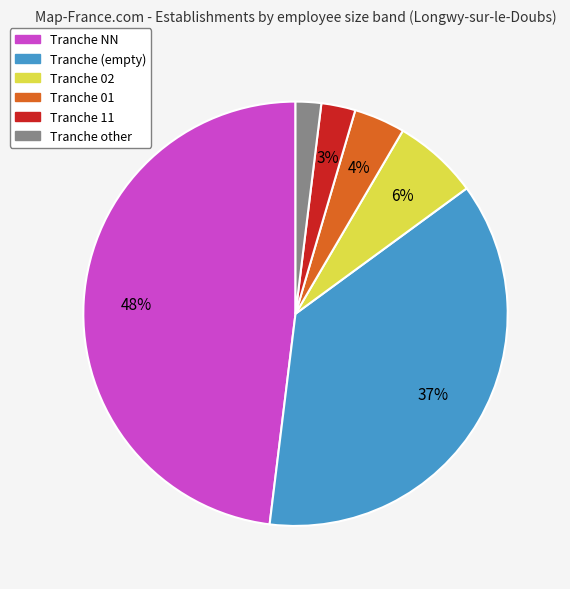

Is there a majority slice in this chart?

No